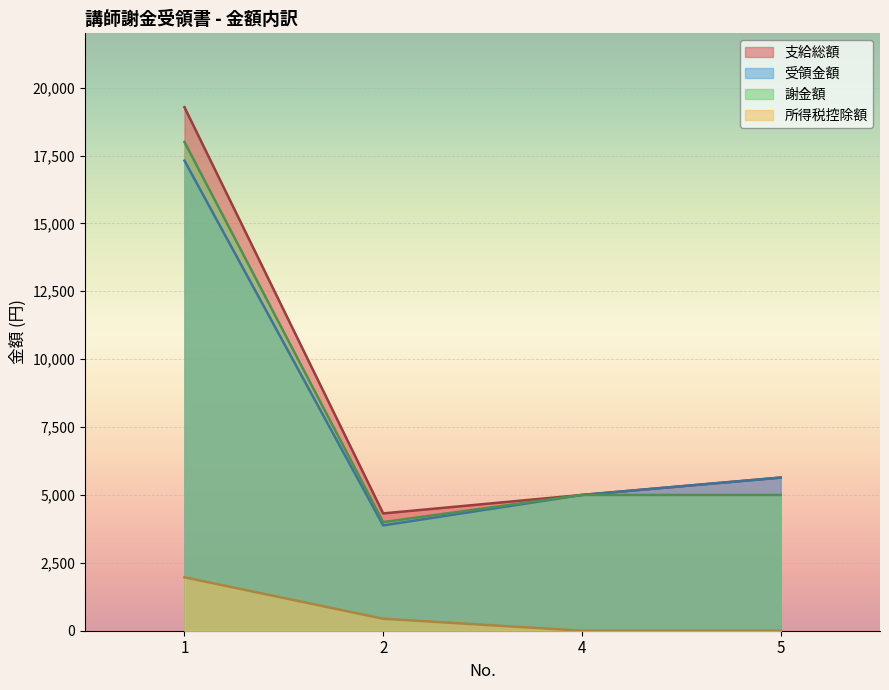

Reading left to right, what are all the values shown in this chart?

支給総額: 1=19280	2=4320	4=5000	5=5640
受領金額: 1=17312	2=3879	4=5000	5=5640
謝金額: 1=18000	2=4000	4=5000	5=5000
所得税控除額: 1=1968	2=441	4=0	5=0